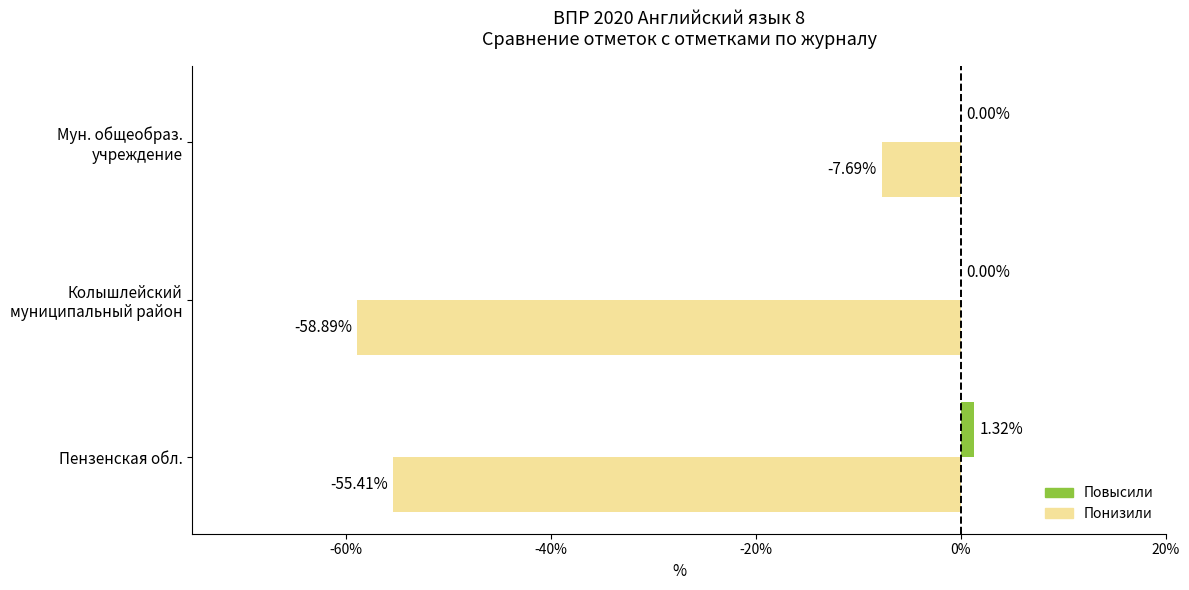

Which category has the highest value across all series?

Пензенская обл.